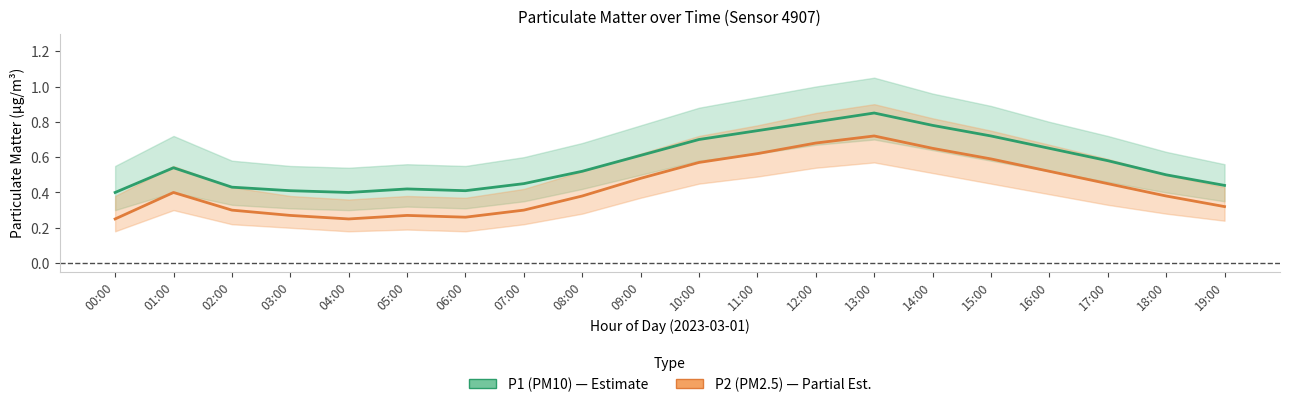

What is the sum of the P2 (PM2.5) values at 18:00 and 12:00?

1.1